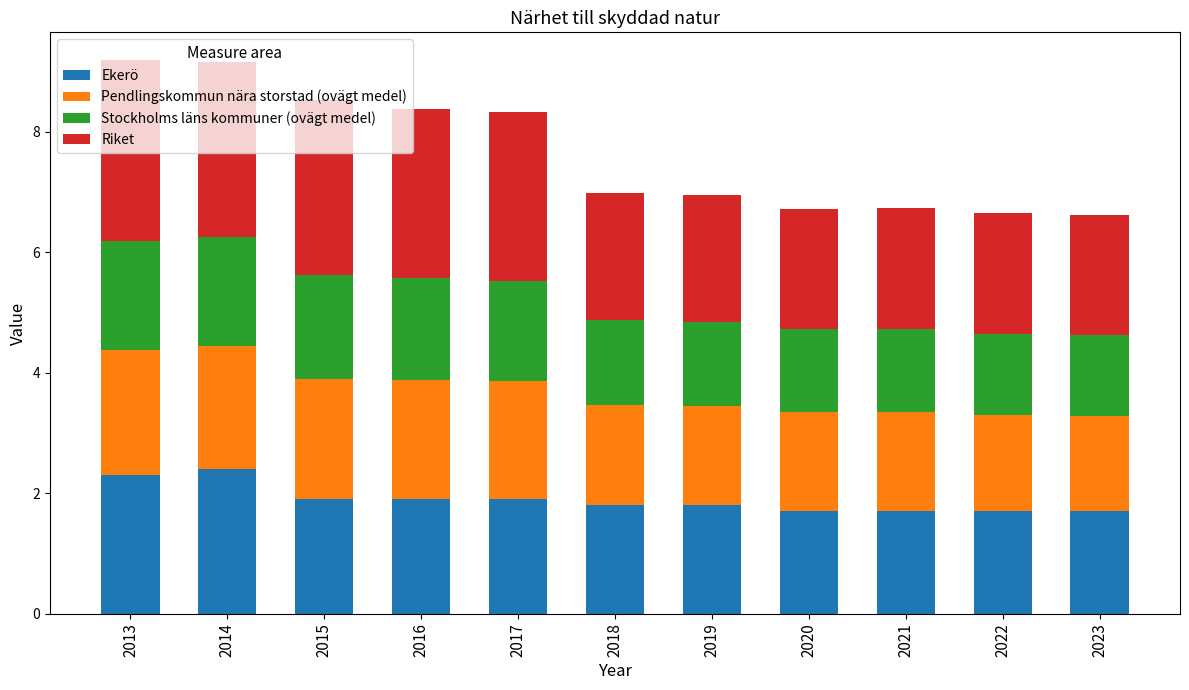

What is the difference between the maximum and minimum values in the Ekerö series?

0.7